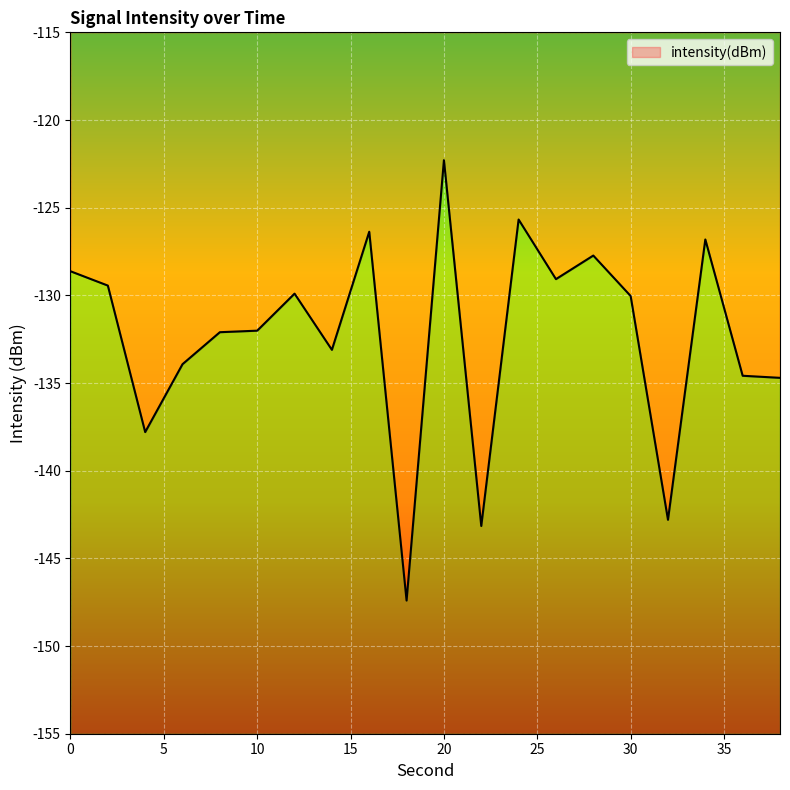

The chart shows a value of -55.2 at 30. True or false?

False